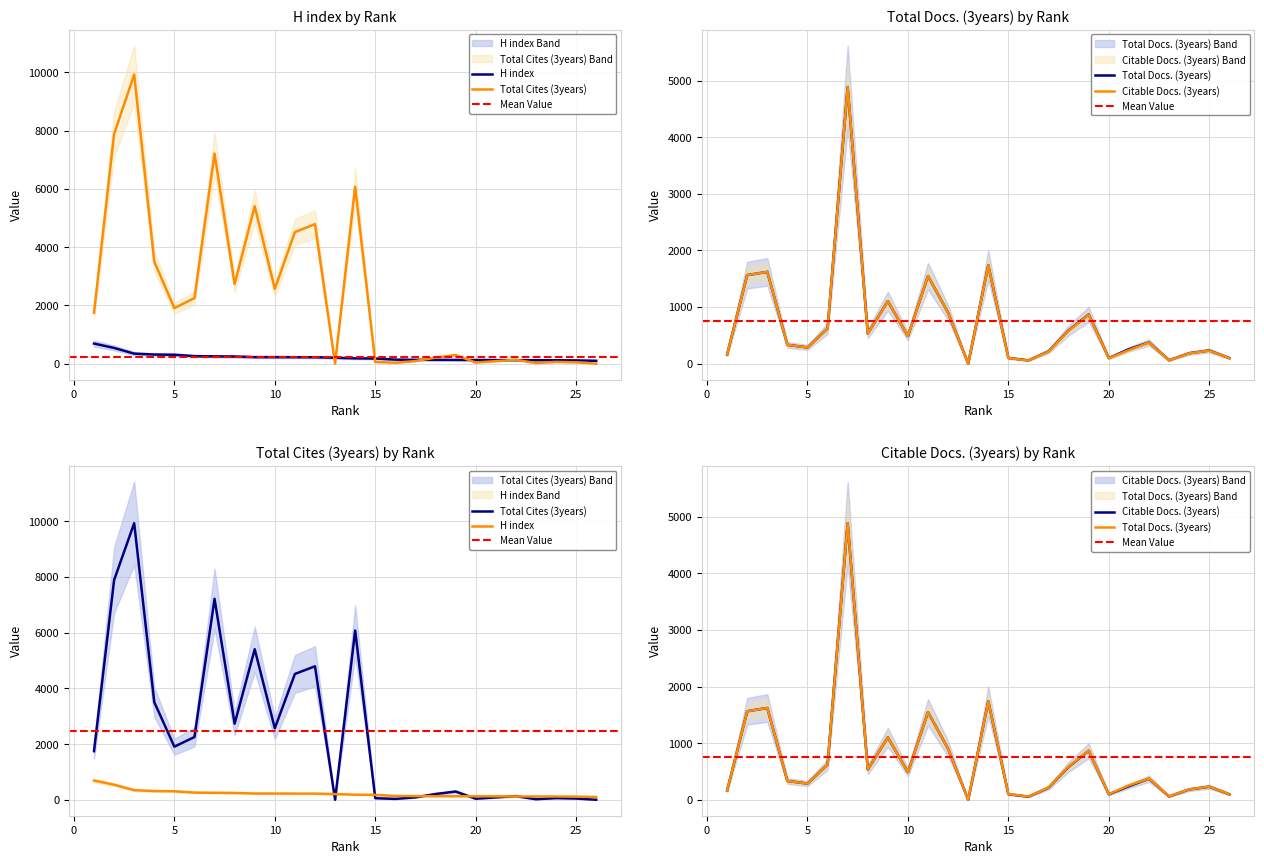

How many intersections are there between Total Docs. (3years) and H index?

12